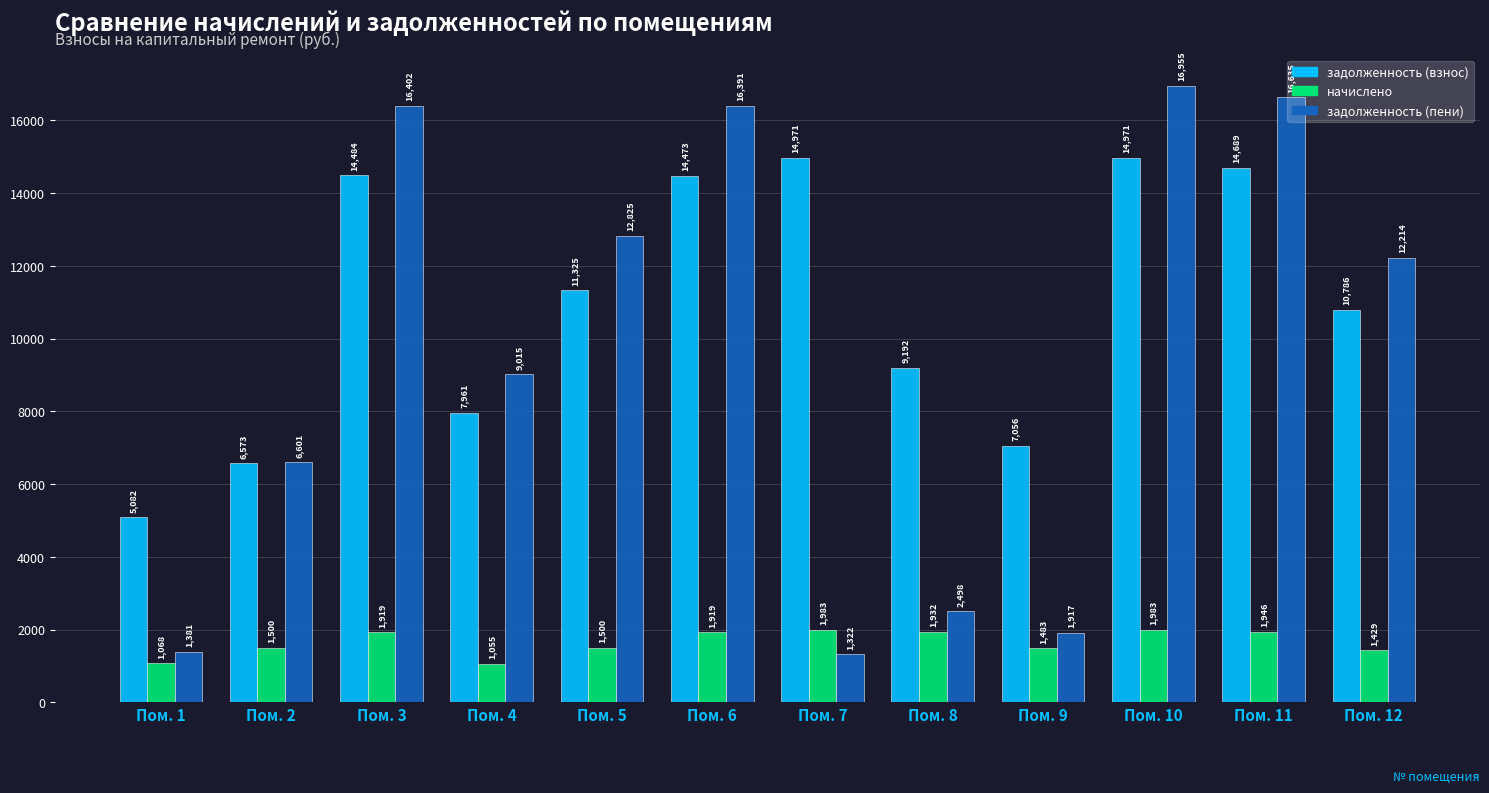

What is the sum of all задолженность (взнос) values?

131562.6